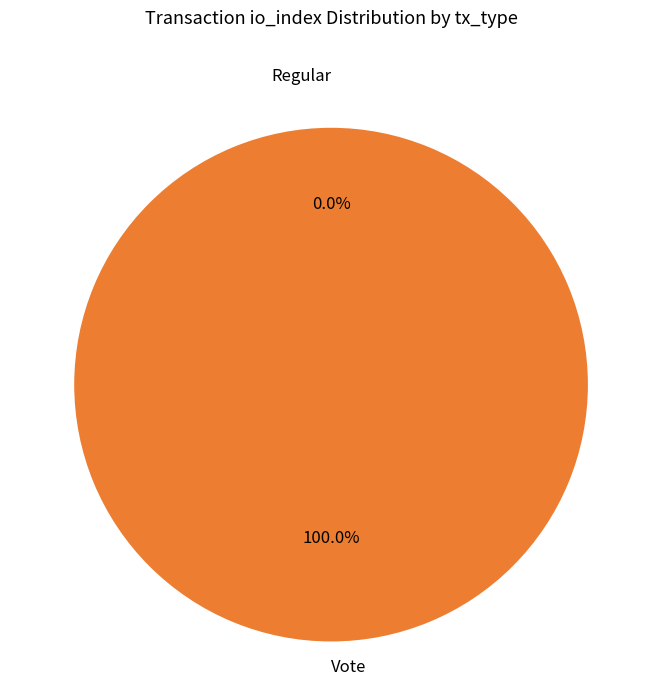

How many slices are in this pie chart?

2